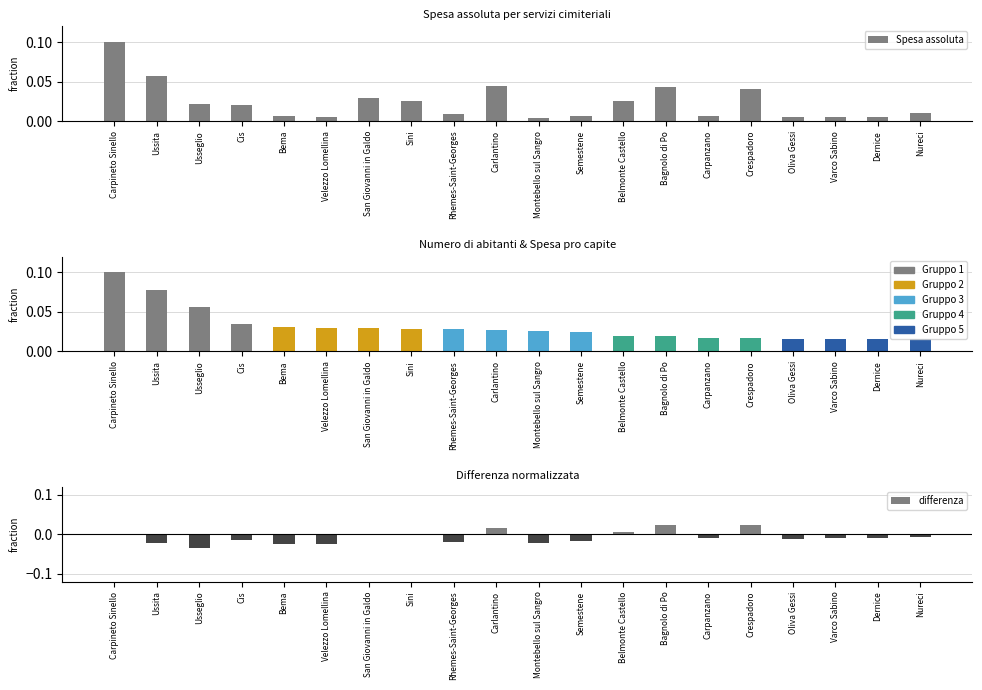

Which series has the largest range (max minus min)?

Spesa assoluta